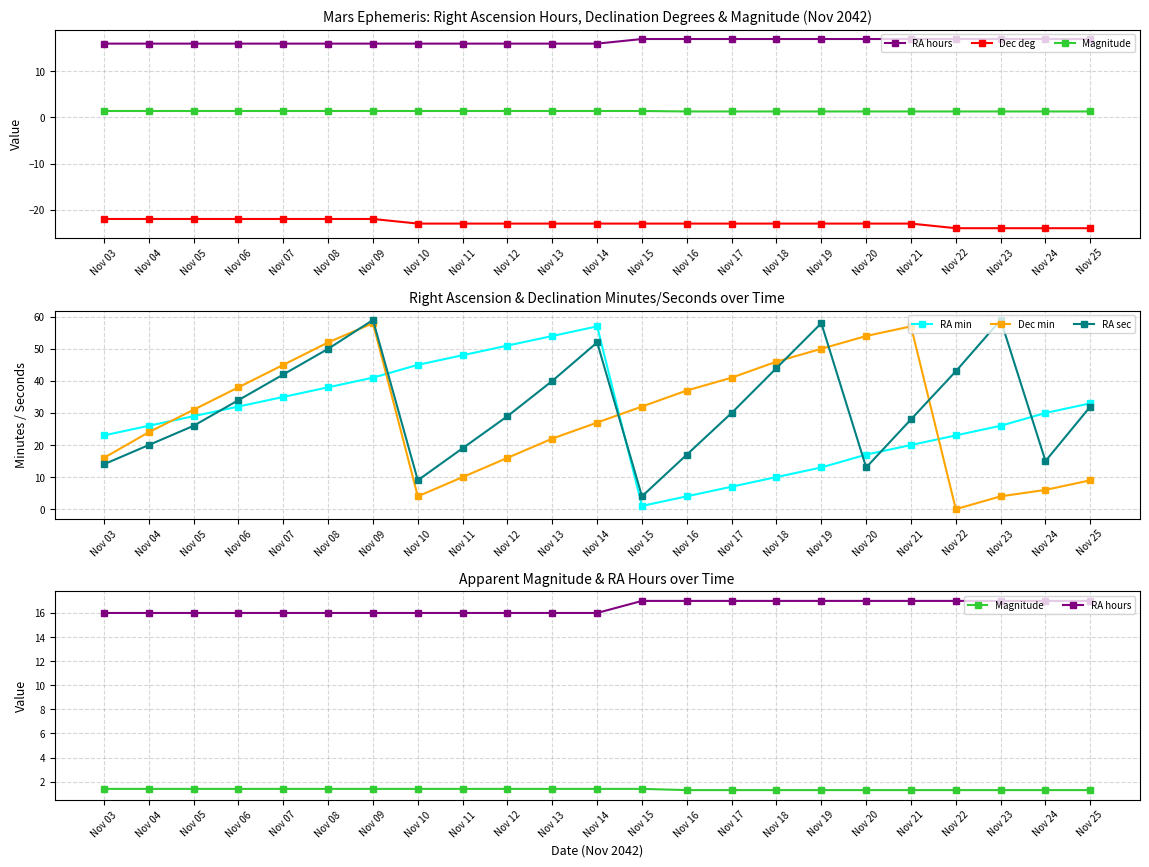

What is the difference between the highest and lowest values at Nov 14?

80.0